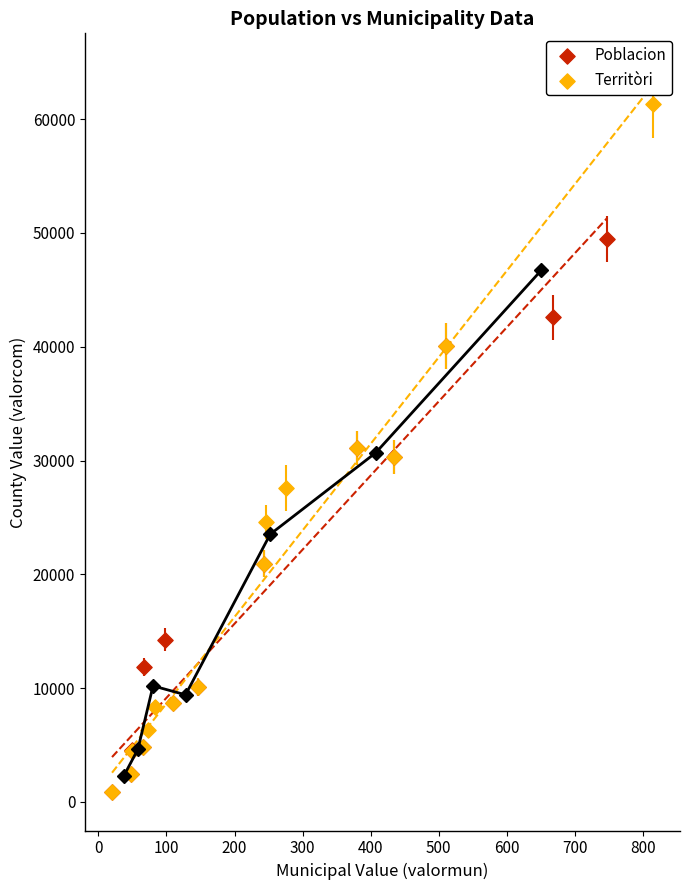

Which series has the largest Y range (max minus min)?

Territòri